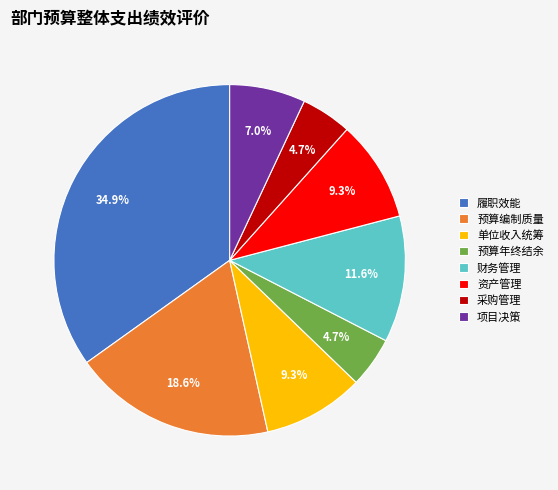

Does 财务管理 represent more than half of the total?

No